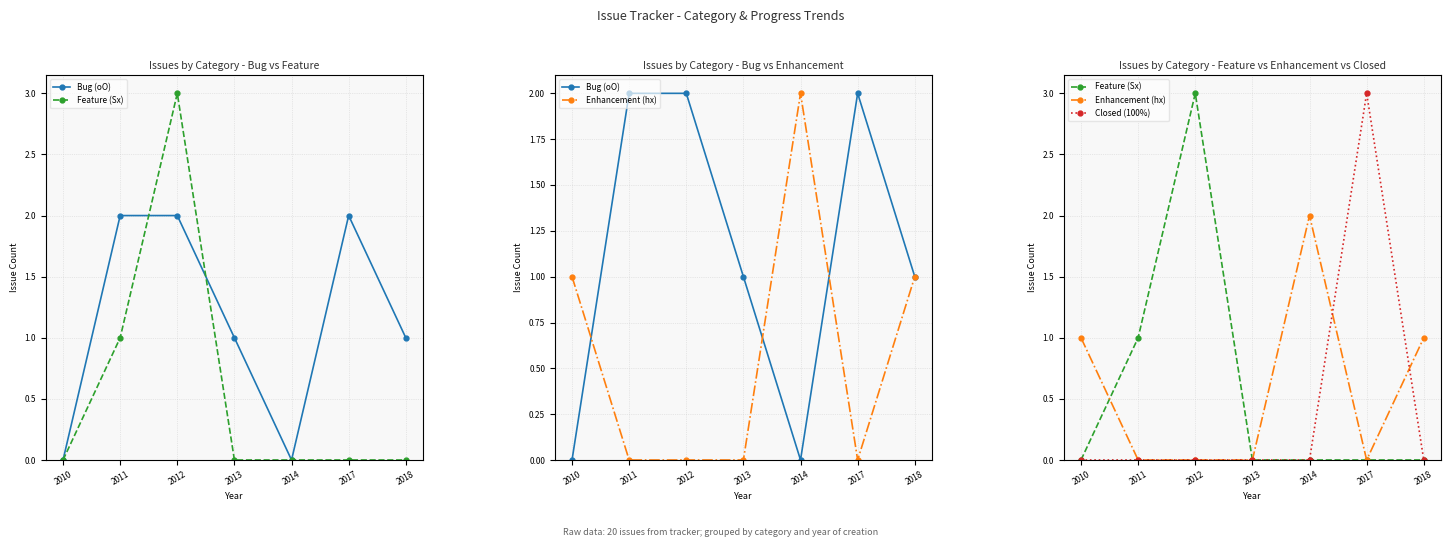

At how many categories does at least one series exceed 1?

4